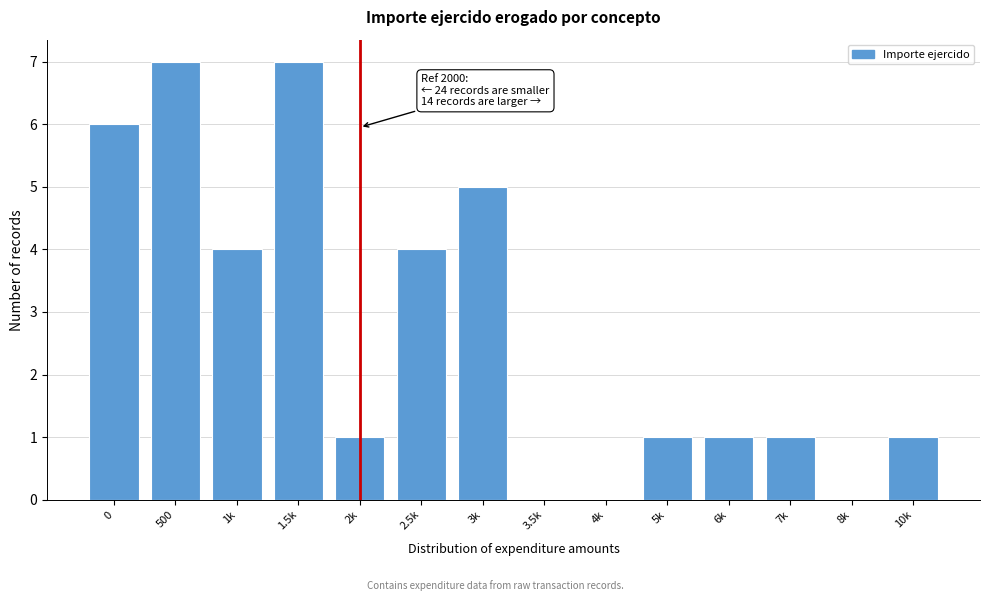

Reading left to right, what are all the values shown in this chart?

0=6	500=7	1k=4	1.5k=7	2k=1	2.5k=4	3k=5	3.5k=0	4k=0	5k=1	6k=1	7k=1	8k=0	10k=1